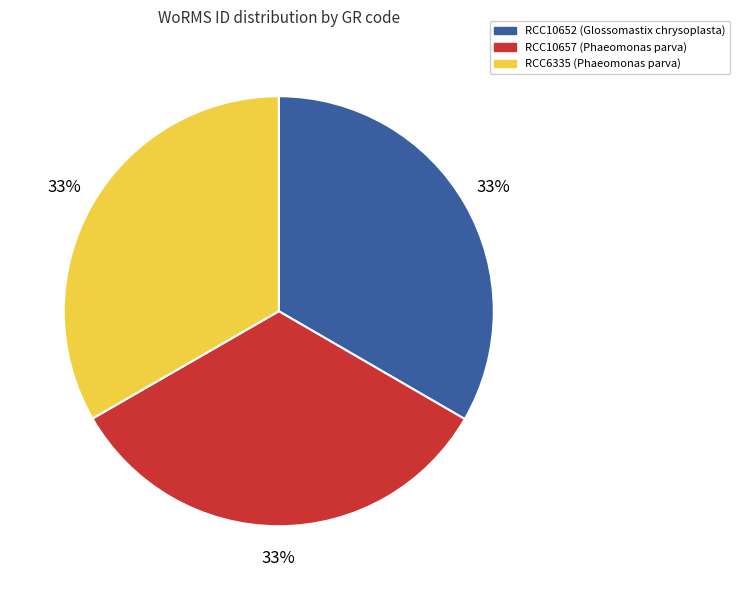

Do RCC10652 (Glossomastix chrysoplasta) and RCC10657 (Phaeomonas parva) together represent more than half of the pie?

Yes